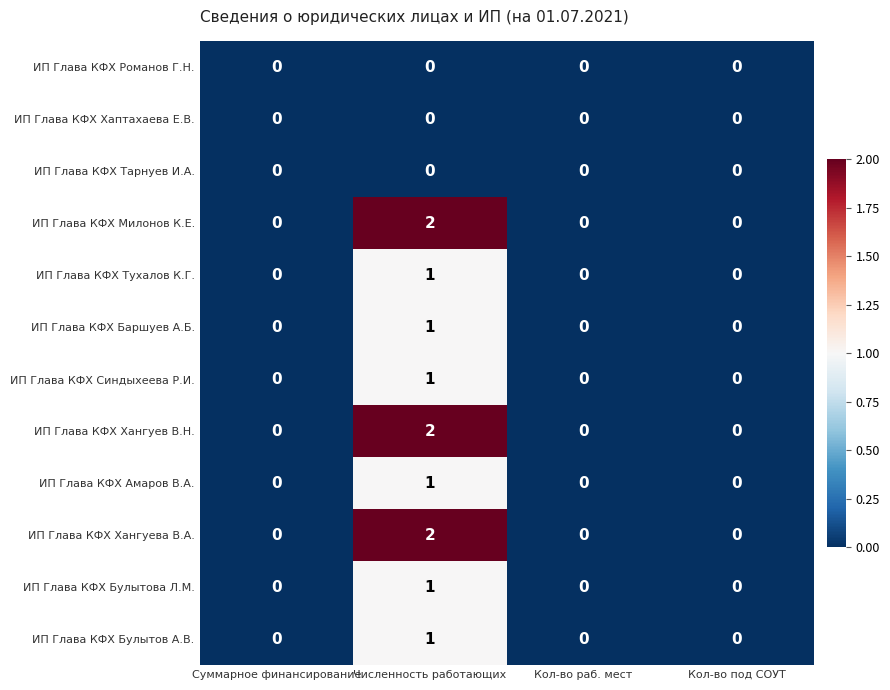

Is the value of ИП Глава КФХ Тухалов К.Г. at Численность работающих greater than the value of ИП Глава КФХ Синдыхеева Р.И. at Кол-во раб. мест?

Yes